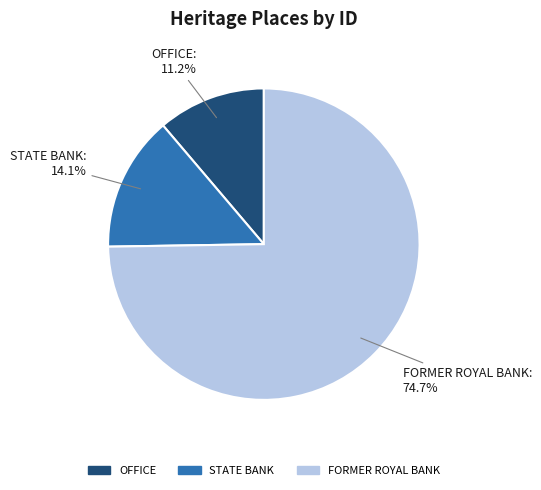

To the nearest percent, what percentage of the pie is OFFICE?

11%